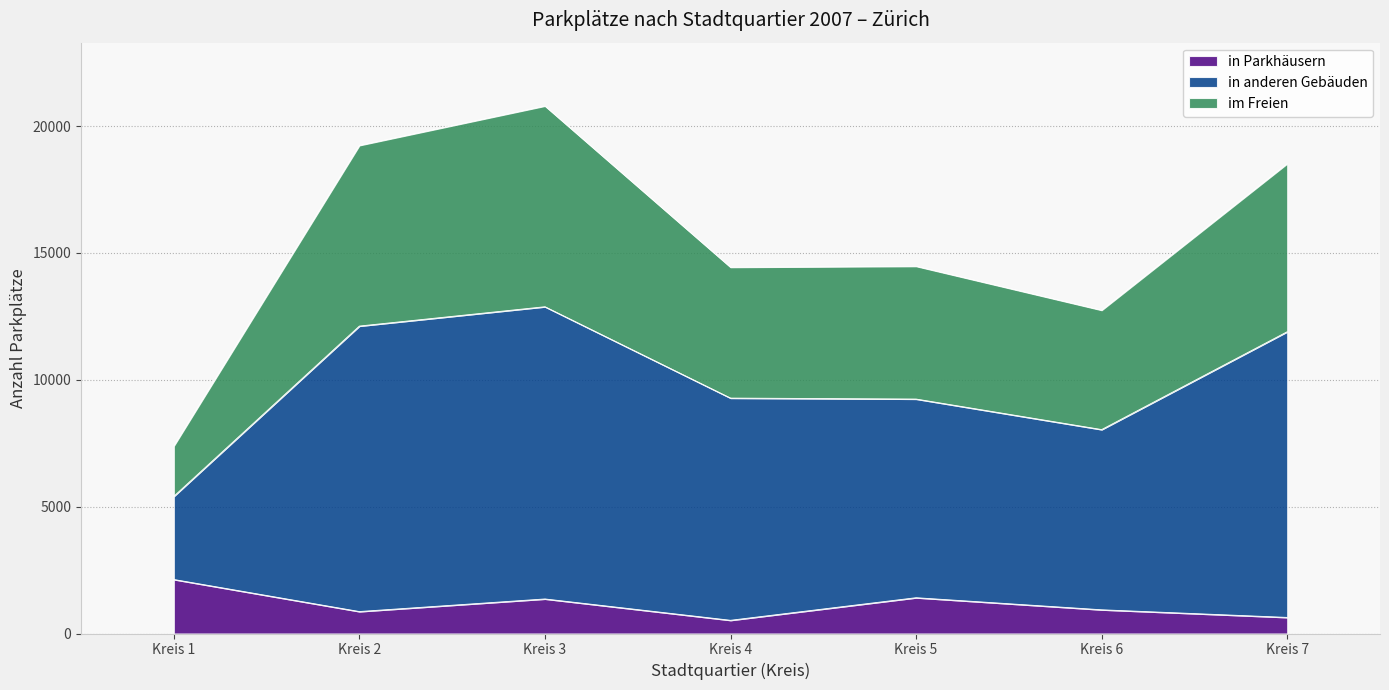

At which label does in anderen Gebäuden reach its peak?

Kreis 3